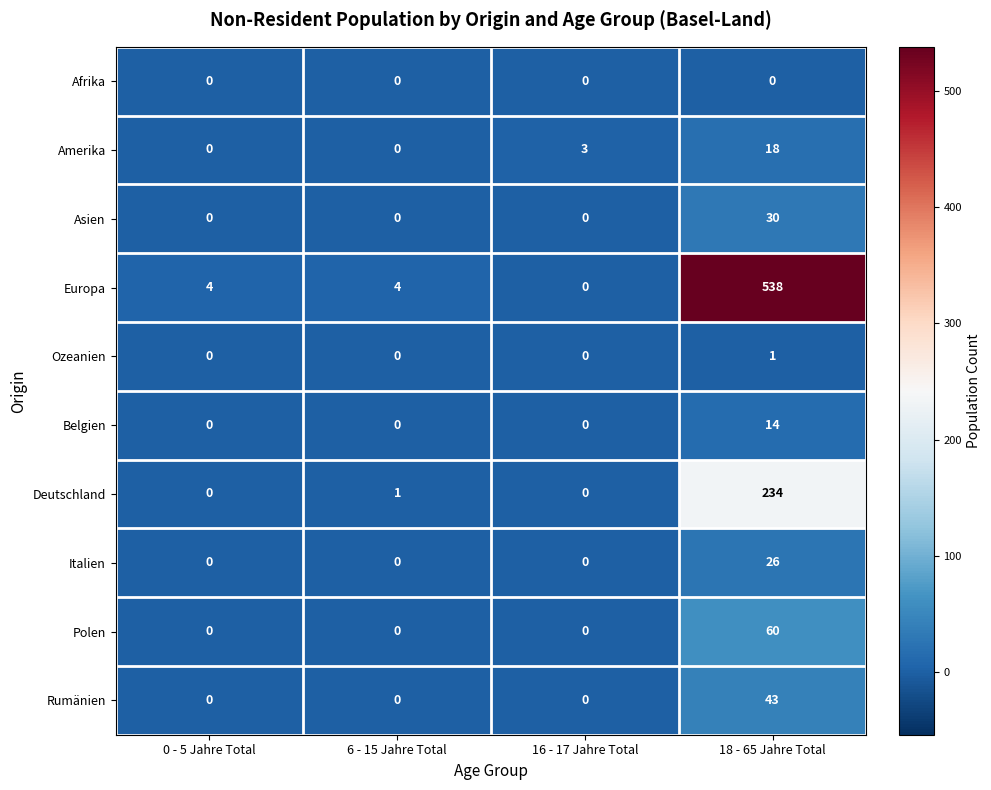

At how many categories does at least one series exceed 291?

1